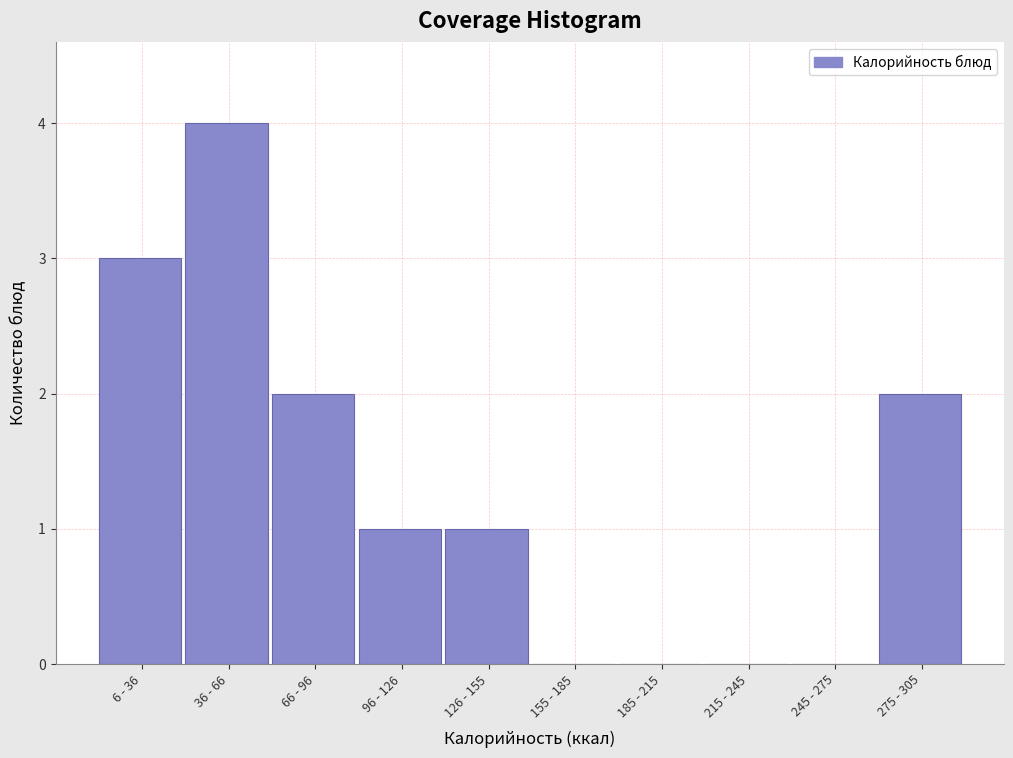

Reading left to right, transcribe all the data shown in this chart.

6 - 36=3	36 - 66=4	66 - 96=2	96 - 126=1	126 - 155=1	155 - 185=0	185 - 215=0	215 - 245=0	245 - 275=0	275 - 305=2